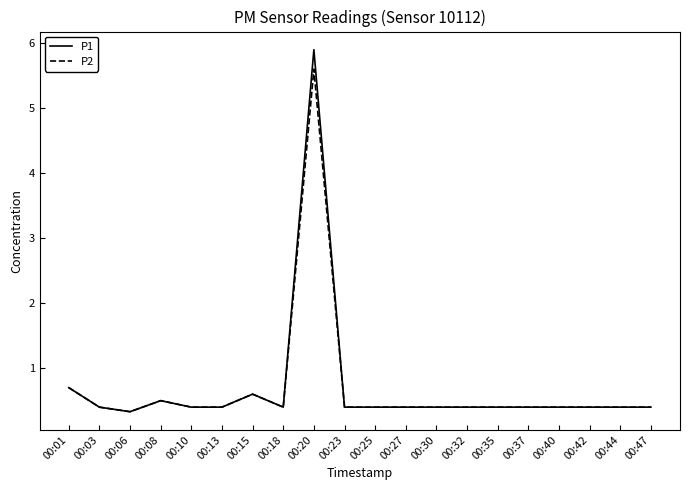

What is the maximum value for P1?

5.9